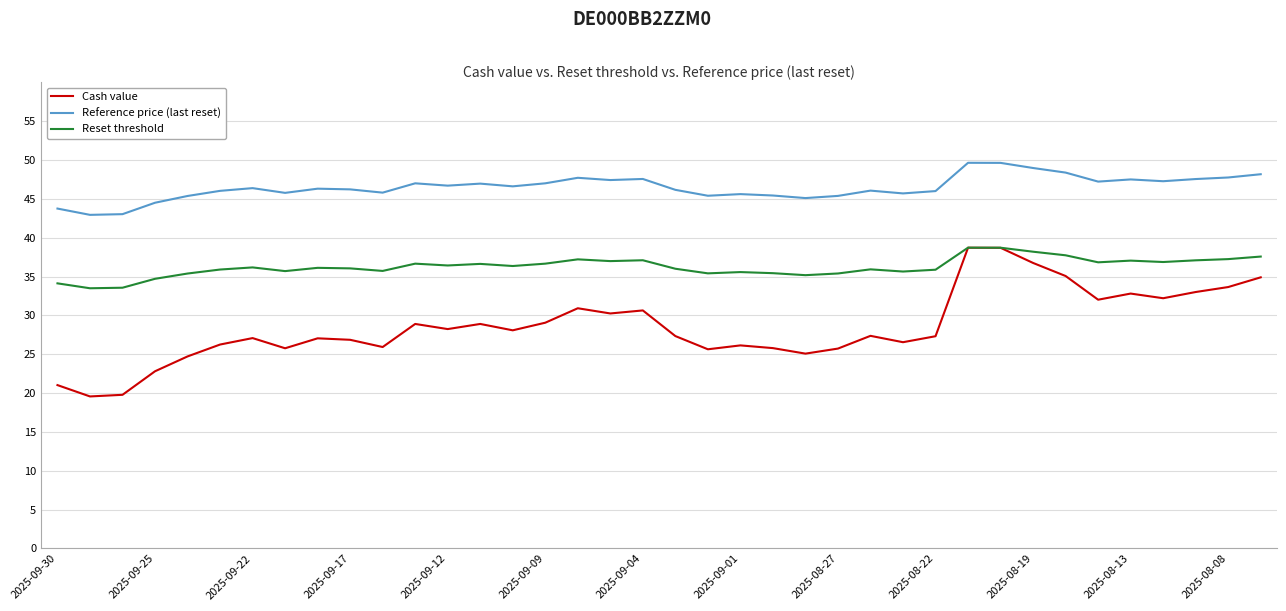

True or false: Reference price (last reset) and Cash value intersect in this chart.

False